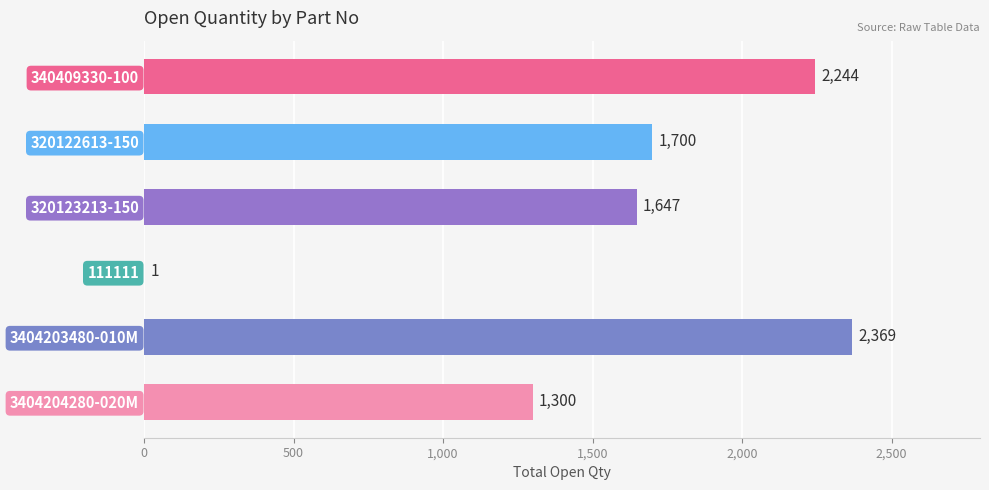

What is the sum of the values at 320123213-150 and 340409330-100?

3891